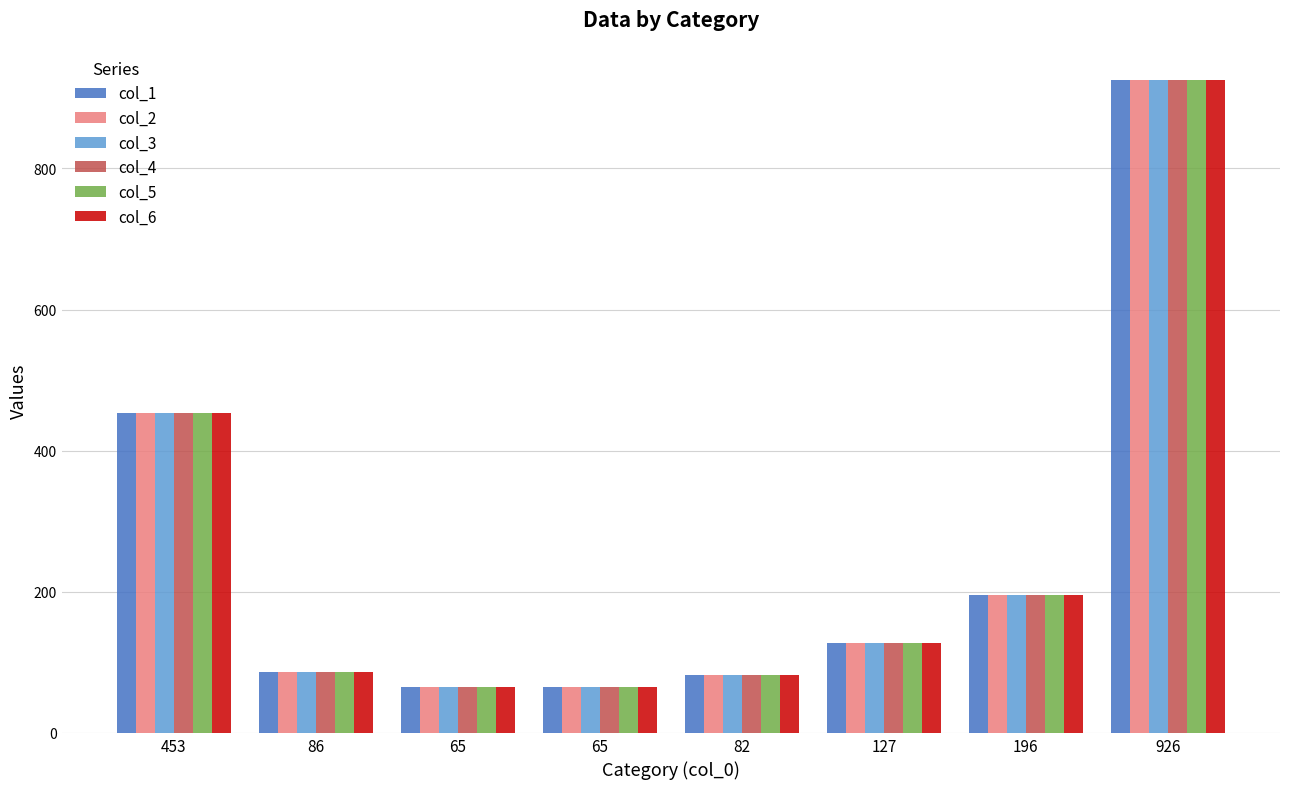

What are all the series names shown in the legend?

col_1, col_2, col_3, col_4, col_5, col_6